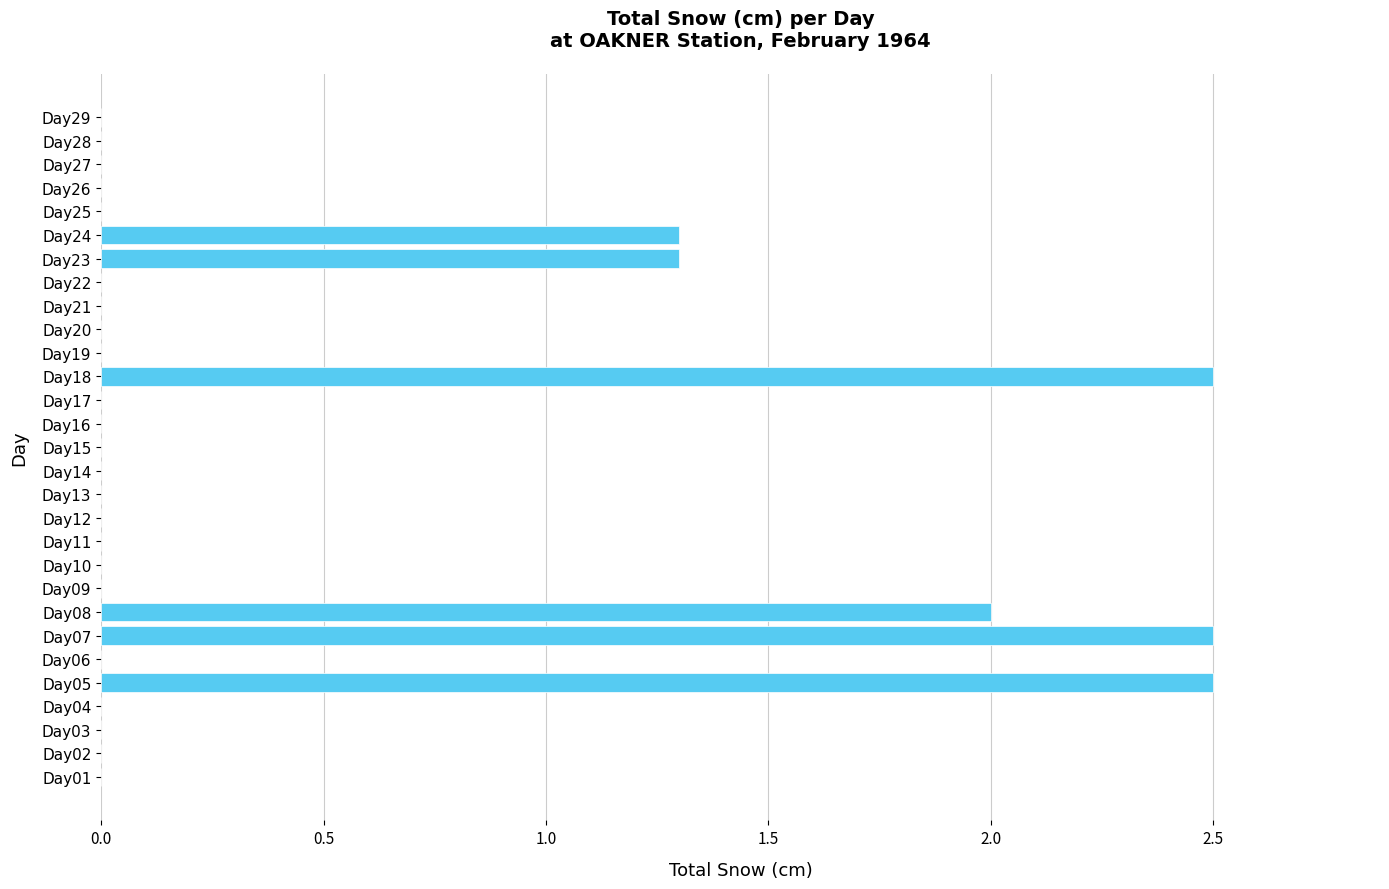

Reading top to bottom, list all the values displayed in this chart.

Day29=0.0	Day28=0.0	Day27=0.0	Day26=0.0	Day25=0.0	Day24=1.3	Day23=1.3	Day22=0.0	Day21=0.0	Day20=0.0	Day19=0.0	Day18=2.5	Day17=0.0	Day16=0.0	Day15=0.0	Day14=0.0	Day13=0.0	Day12=0.0	Day11=0.0	Day10=0.0	Day09=0.0	Day08=2.0	Day07=2.5	Day06=0.0	Day05=2.5	Day04=0.0	Day03=0.0	Day02=0.0	Day01=0.0